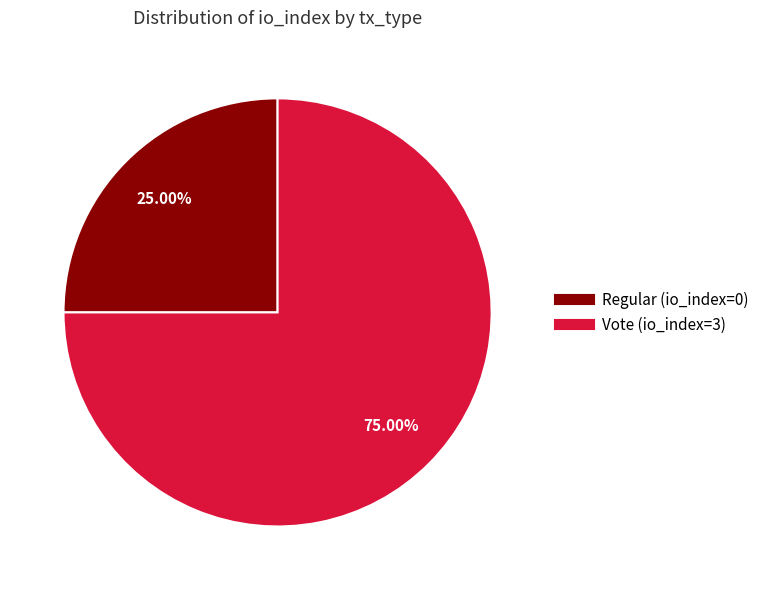

How many slices are in this pie chart?

2